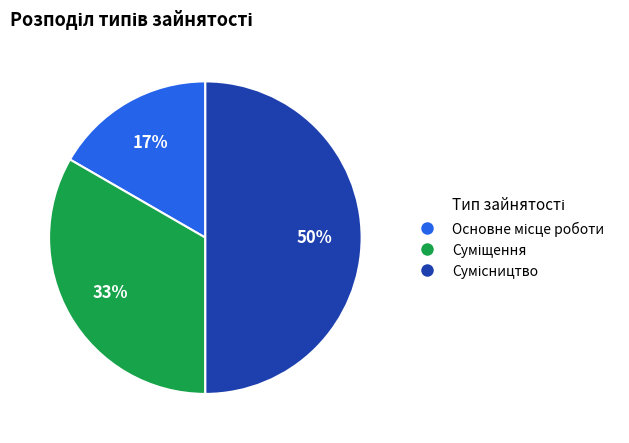

To the nearest percent, what is the difference between the largest and smallest slice percentages?

33%